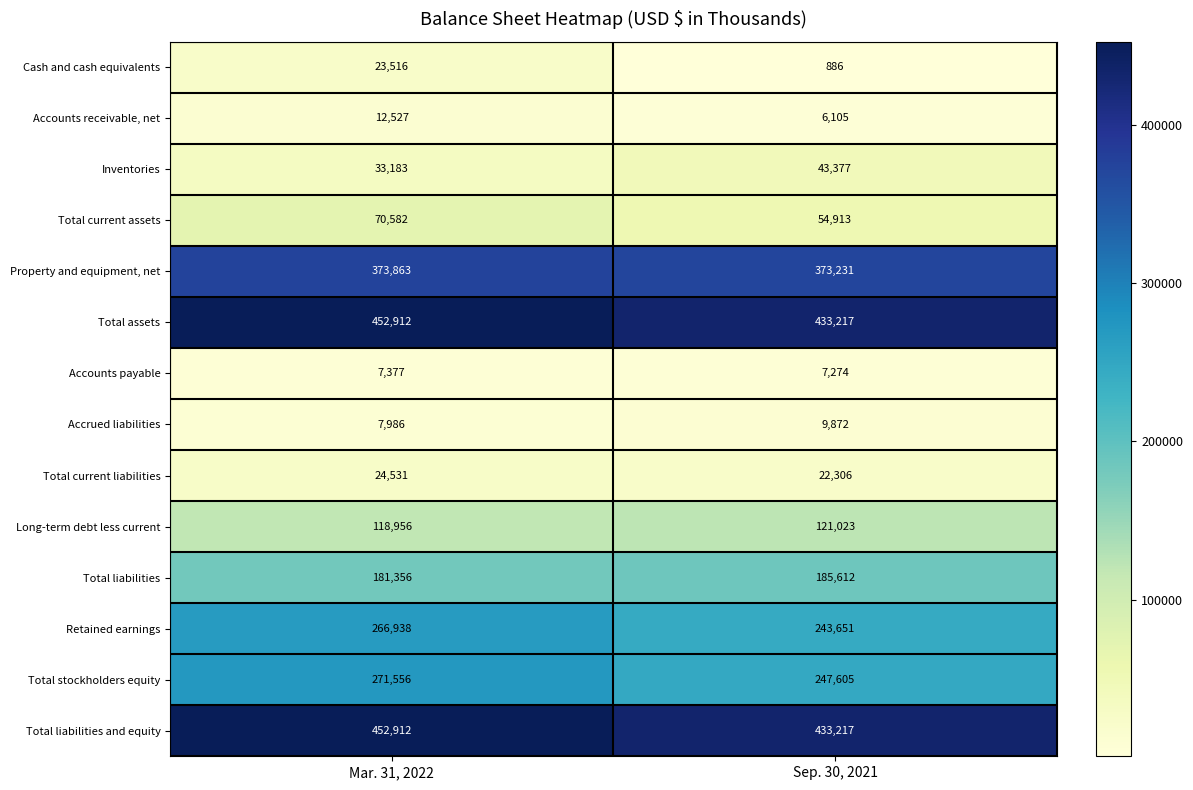

Is it true that Retained earnings equals 104573 at Sep. 30, 2021?

False